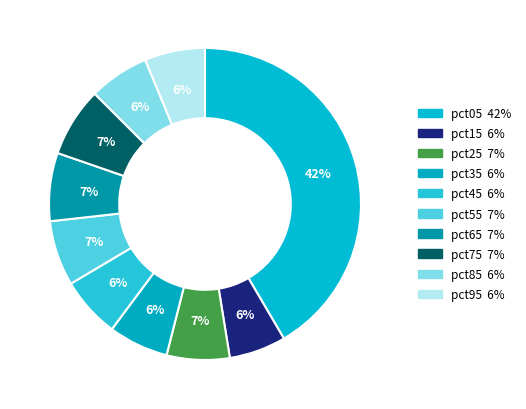

What is the total percentage of pct35 and pct25?

12.7%